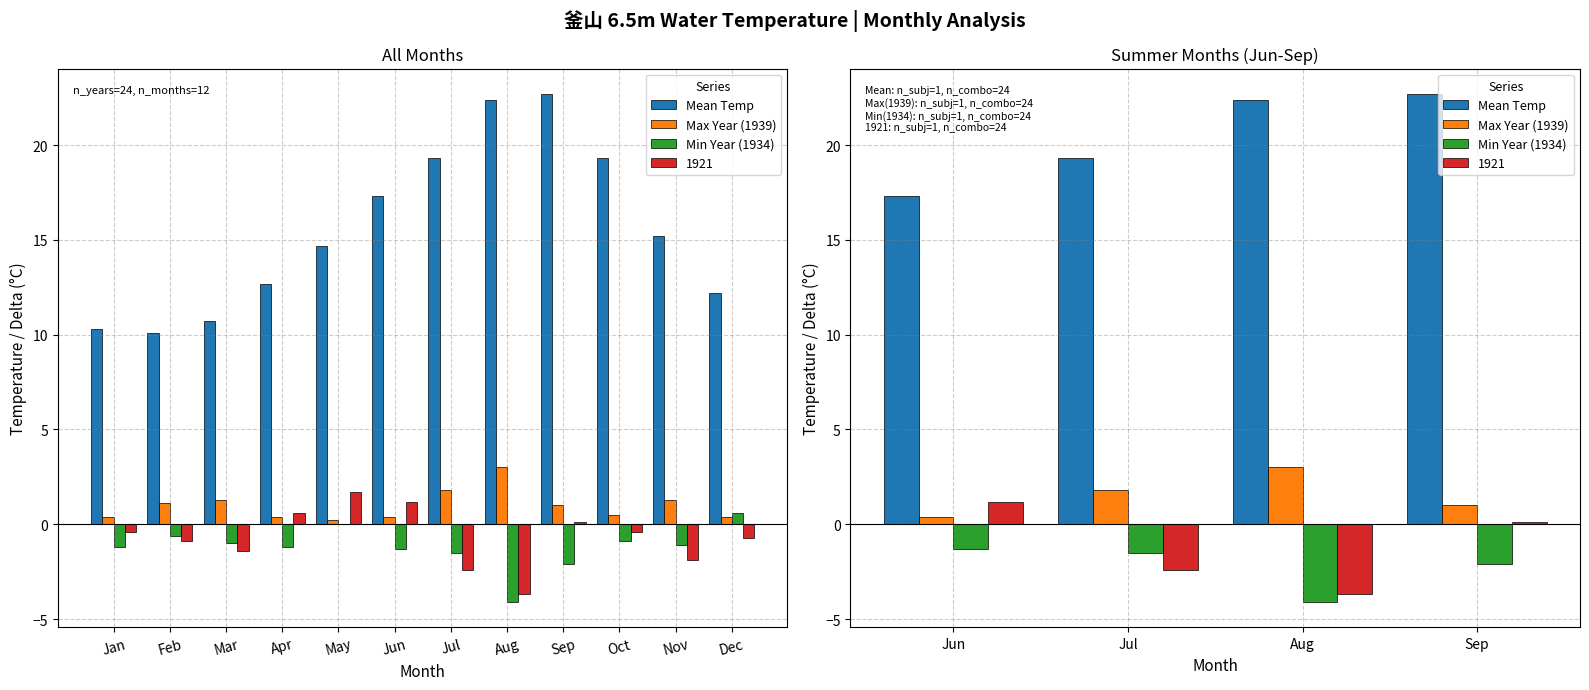

What is the value of the Min Year (1934) bar at the 4th from the left?

-2.1